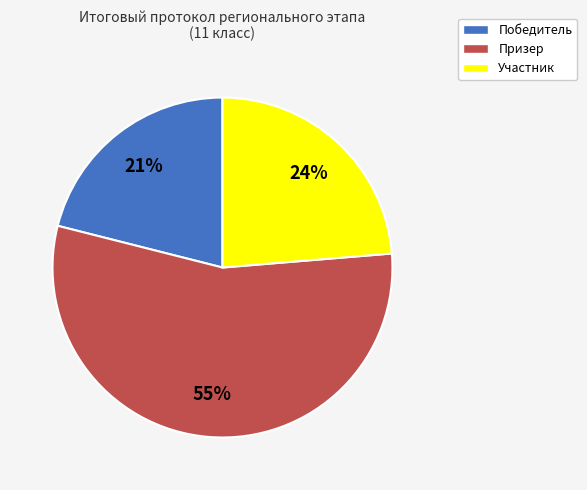

How many segments does this pie chart have?

3